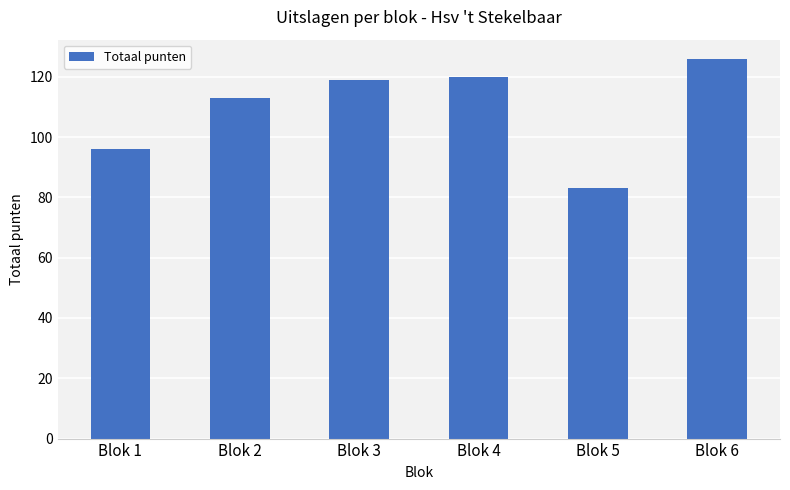

Where is the data nearest to the value 104?

Blok 1